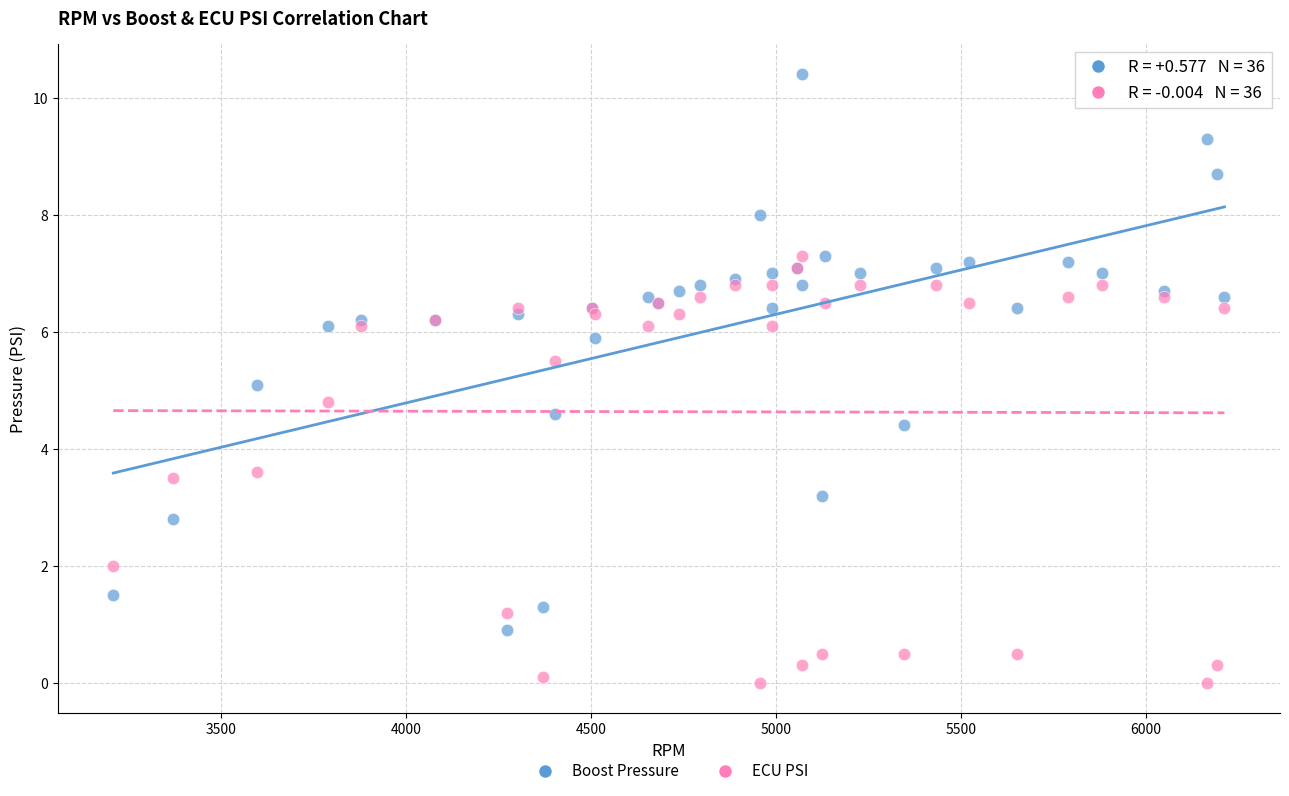

What is the X range (max minus min) for the scatter plot?

3003.0